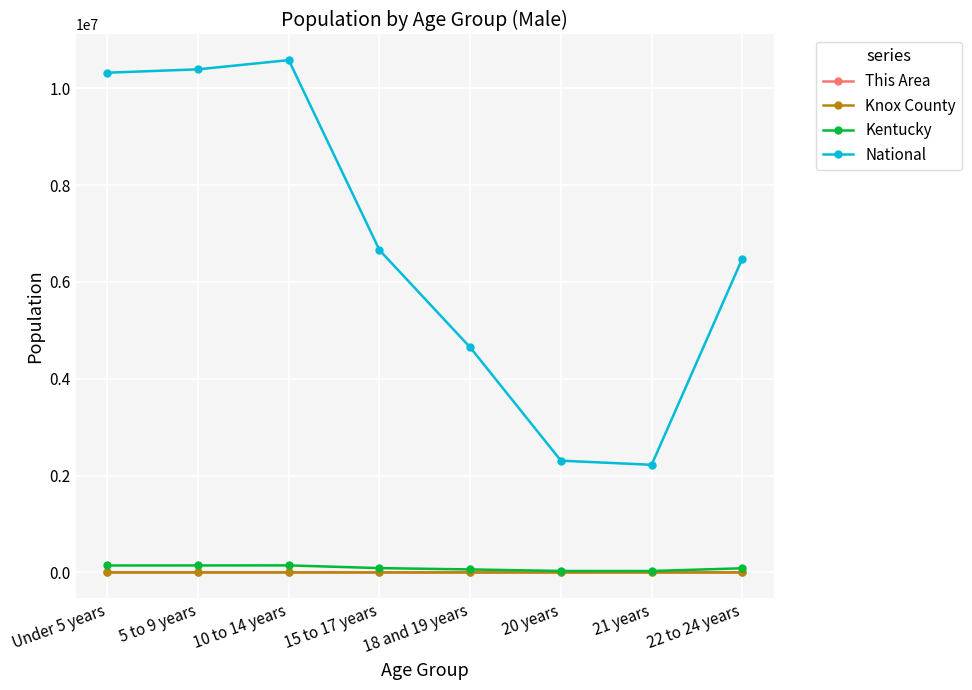

True or false: Knox County and National intersect in this chart.

False